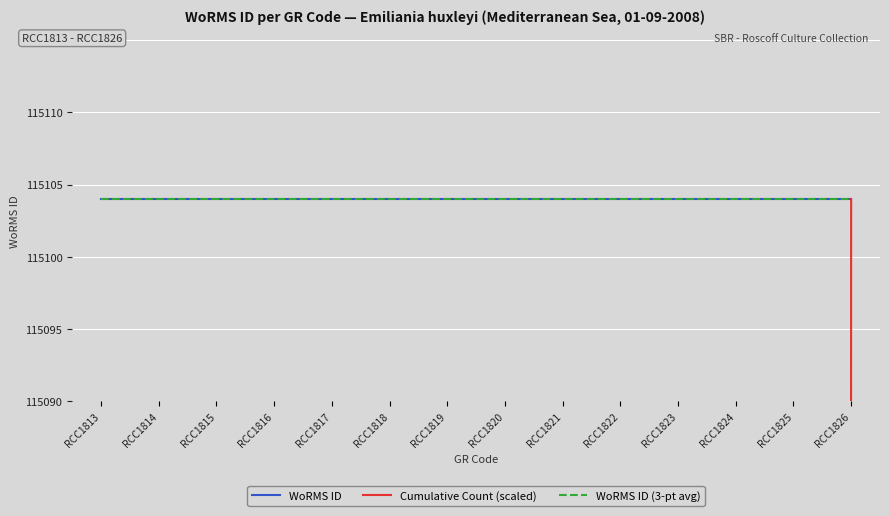

Rank the categories by WoRMS ID value from highest to lowest.

RCC1813, RCC1814, RCC1815, RCC1816, RCC1817, RCC1818, RCC1819, RCC1820, RCC1821, RCC1822, RCC1823, RCC1824, RCC1825, RCC1826